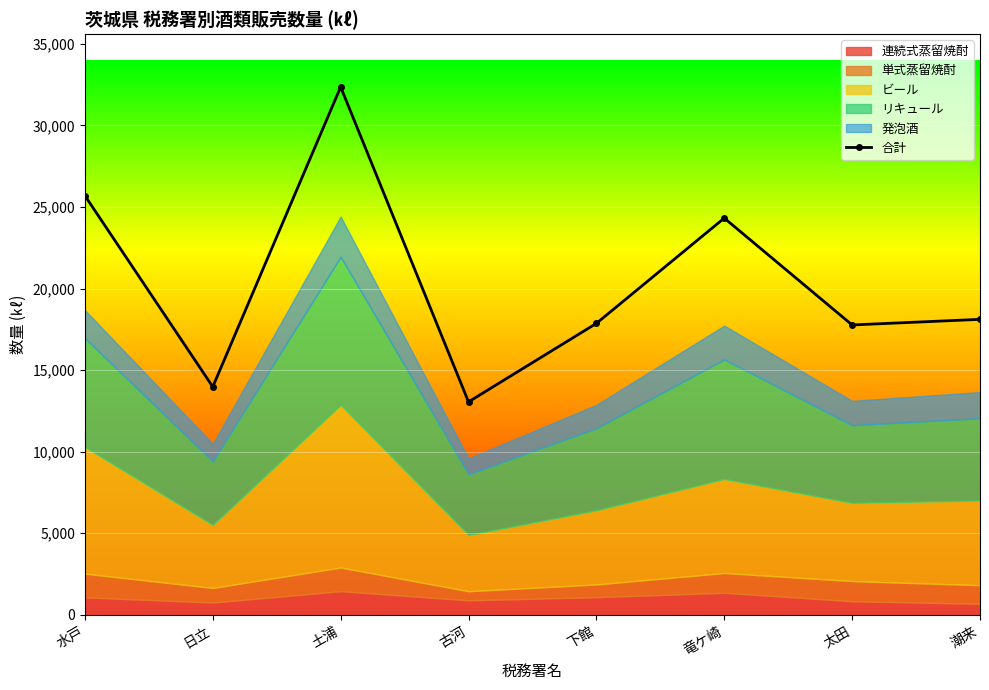

Where does the data first go above 18112?

水戸